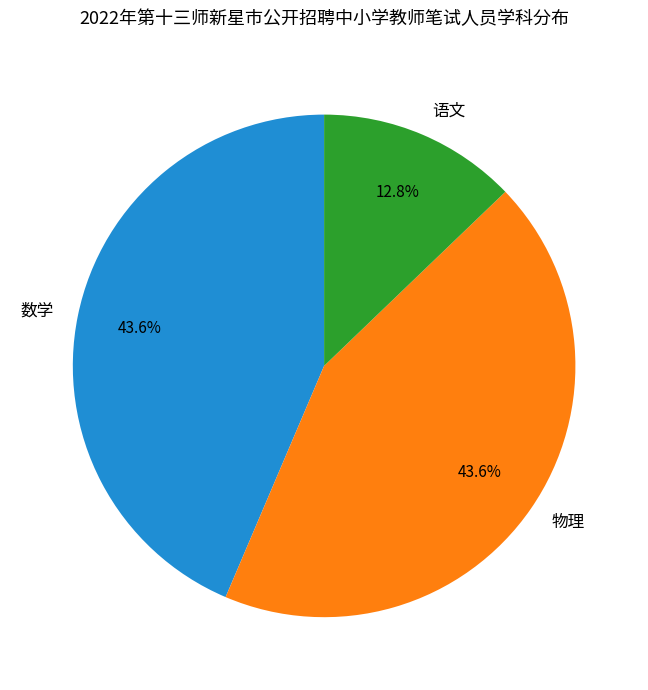

To the nearest percent, what portion does 数学 represent?

44%